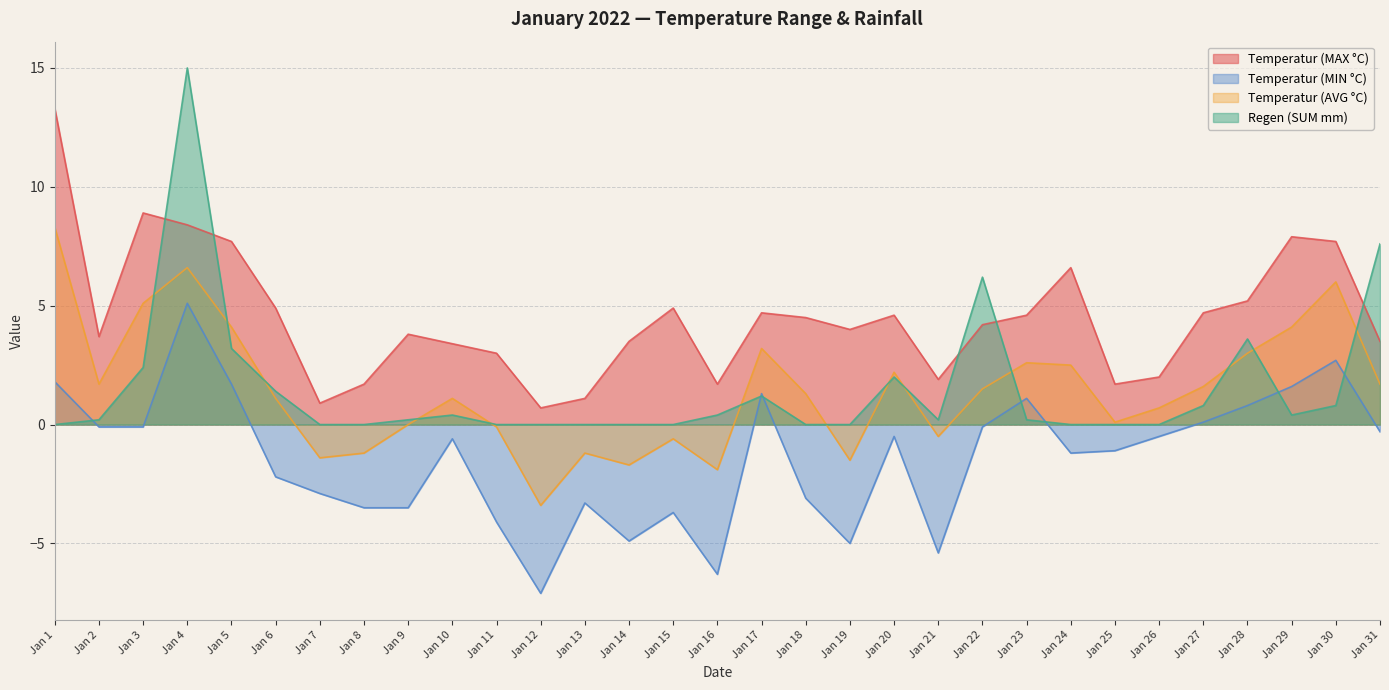

What is the average value of the Regen (SUM mm) series?

1.5